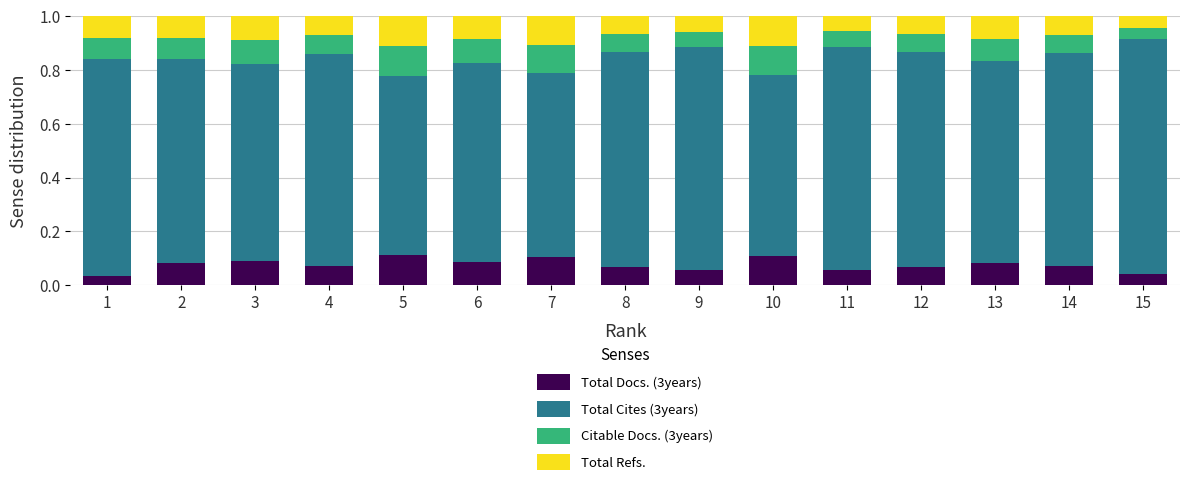

The value of Total Docs. (3years) at 13 is 0.0. True or false?

False